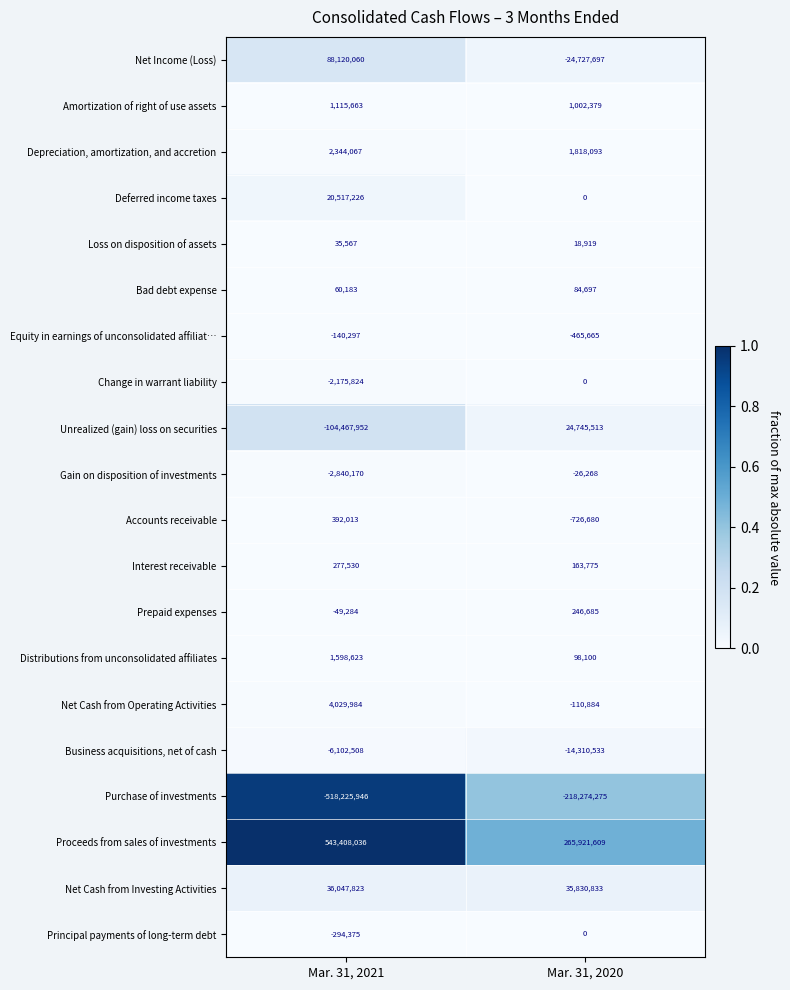

What is the approximate value of Net Cash from Operating Activities at Mar. 31, 2020, to the nearest 10?

-110880